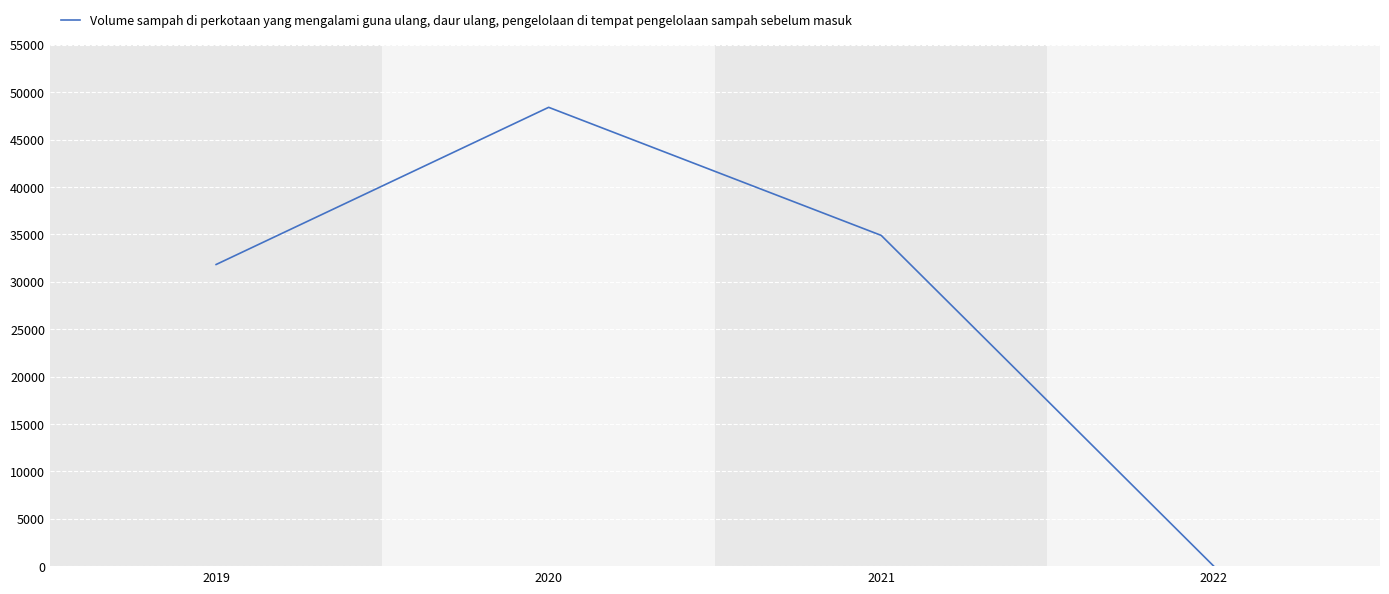

How many distinct data groups are displayed?

1